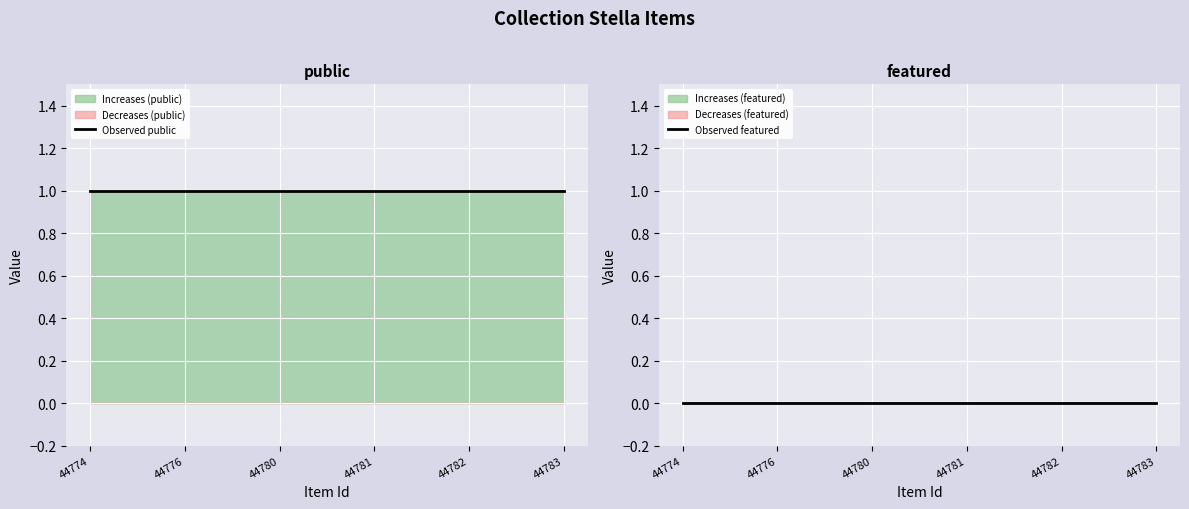

True or false: Observed featured and Observed public intersect in this chart.

False